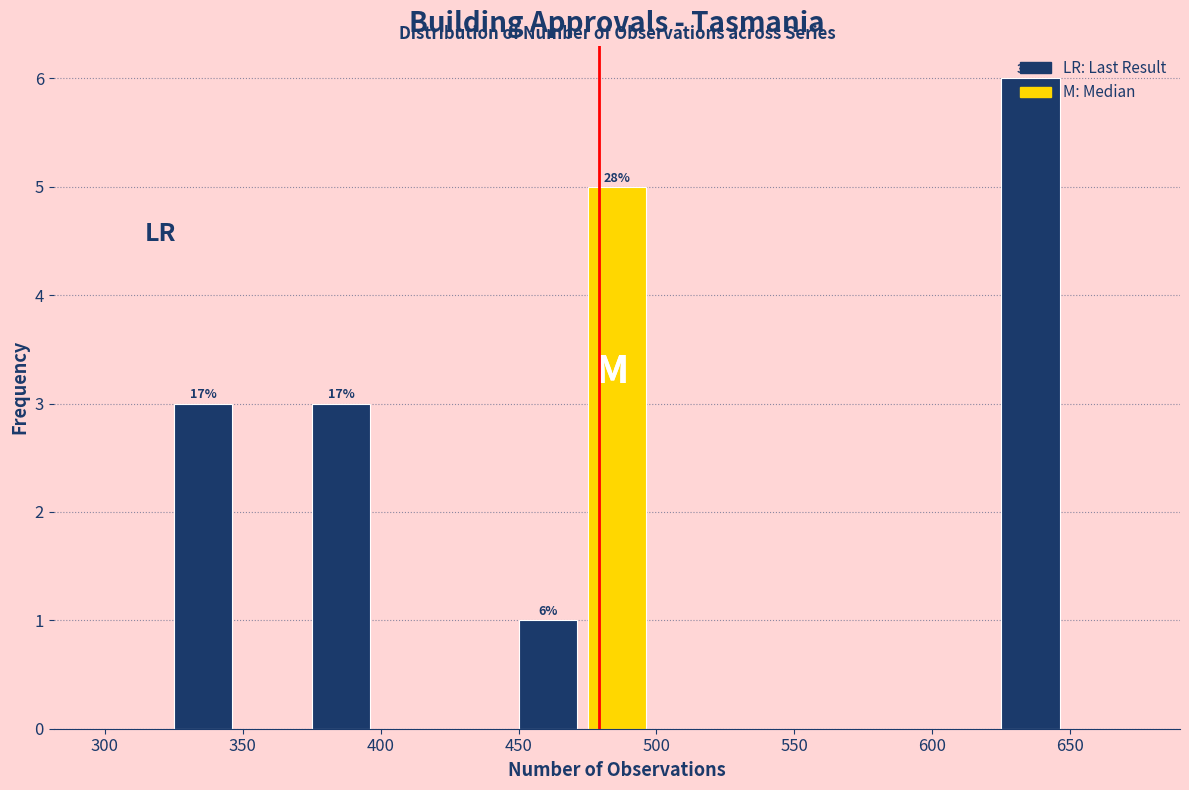

Which range on the x-axis has the tallest bar?

625 to 650